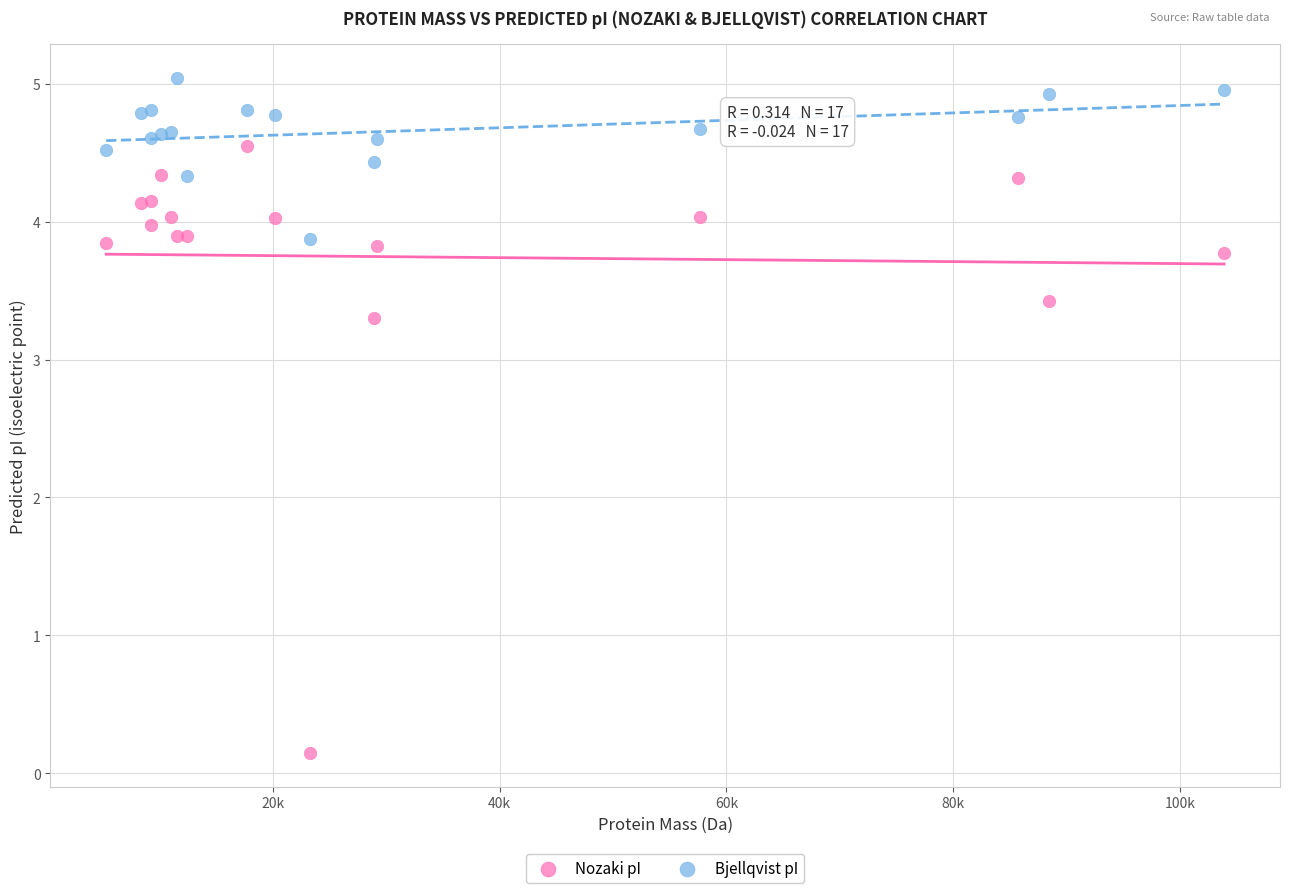

Across all series, what Y value is closest to 2?

3.3